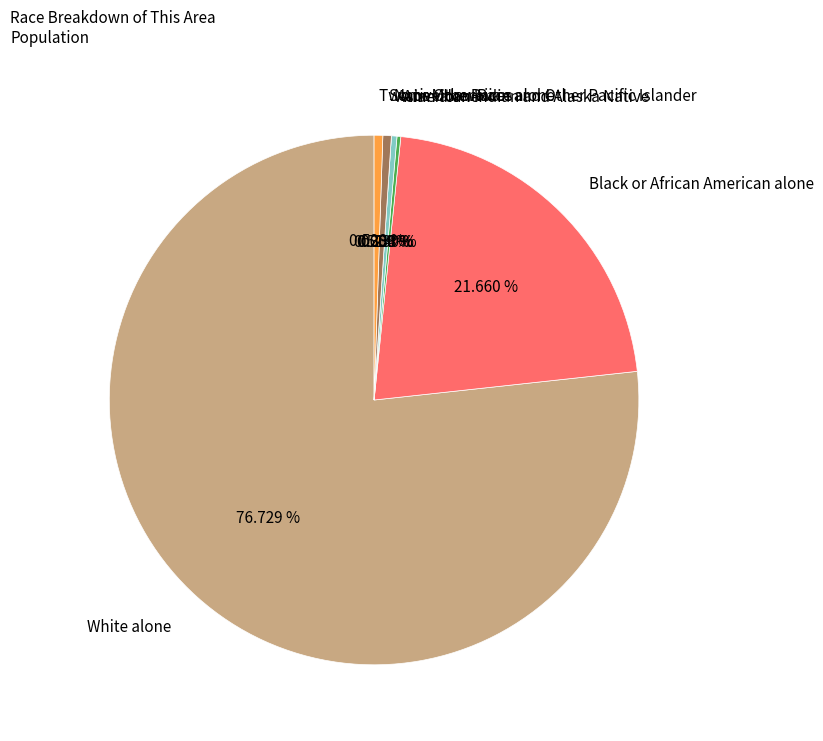

Which category has the biggest portion of the pie?

White alone